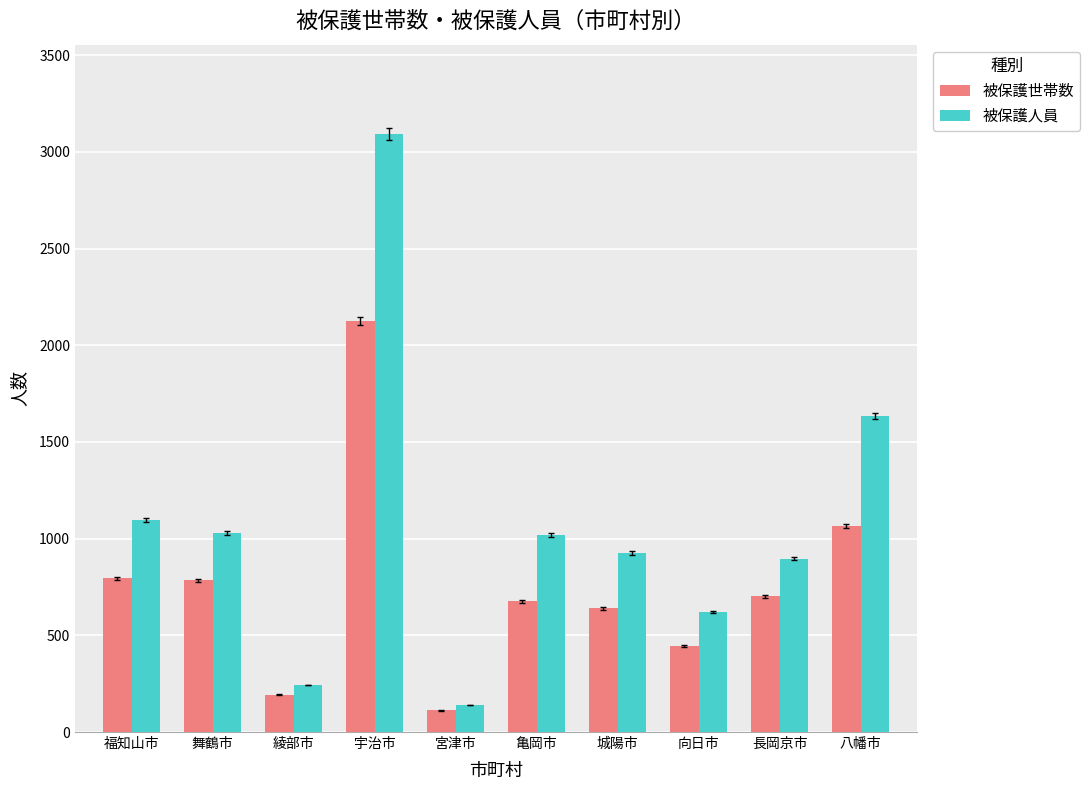

How many distinct data groups are displayed?

2